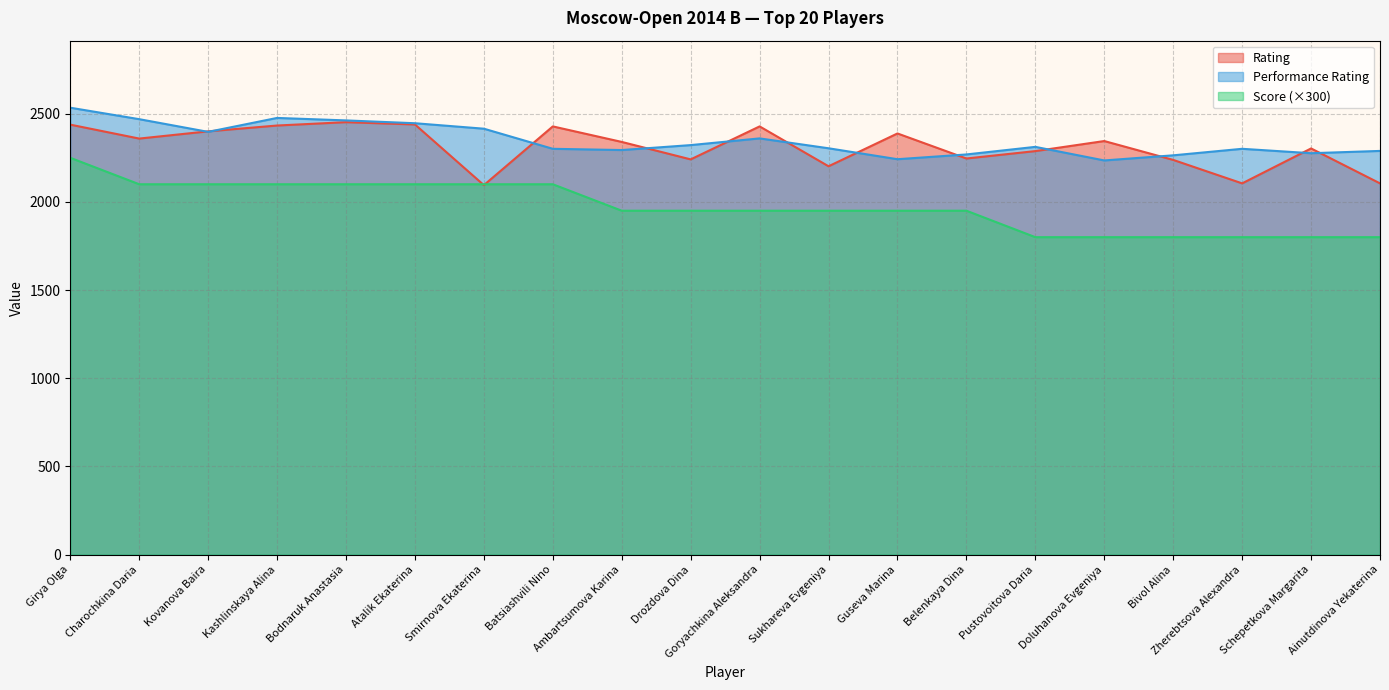

What is the label of the 19th point from the right?

Charochkina Daria